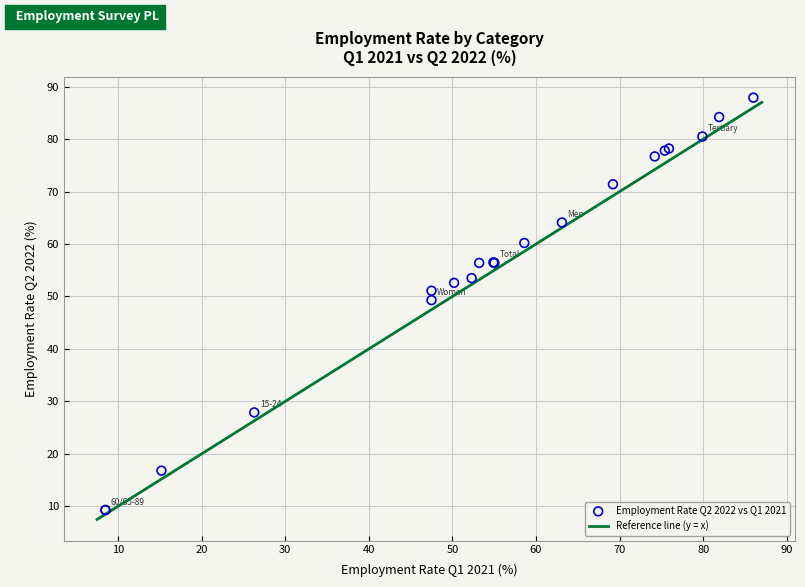

What Y value in the scatter plot is closest to 48?

49.3